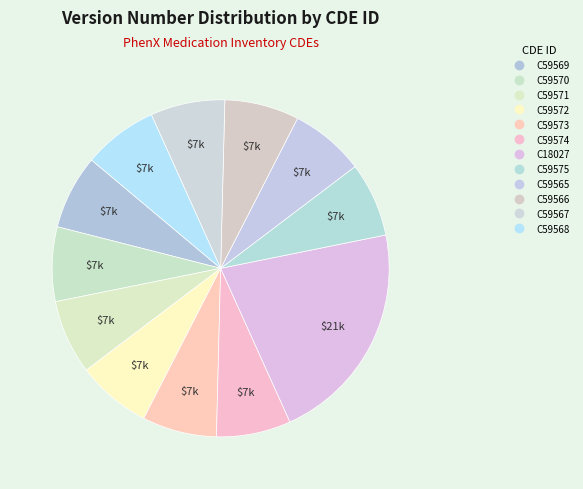

Which slice is the smallest?

C59569